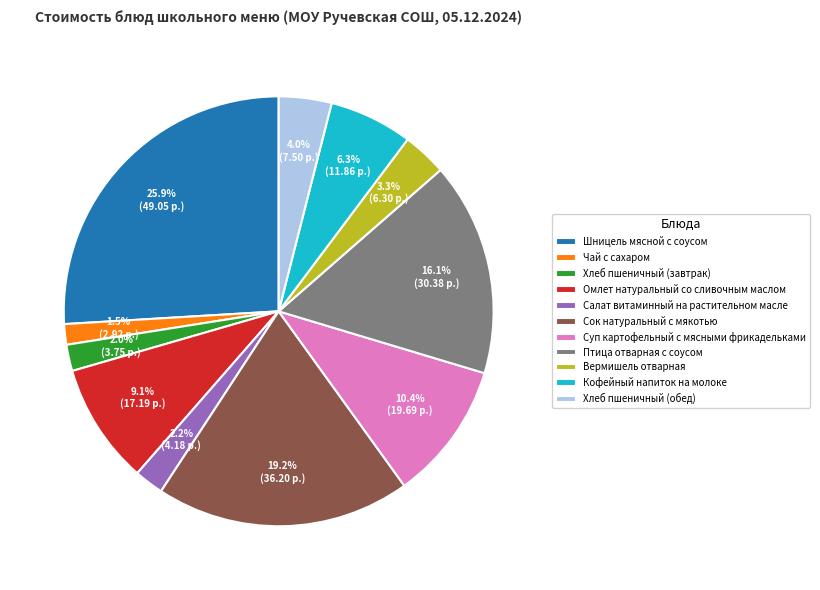

To the nearest percent, what is the average slice percentage?

9%